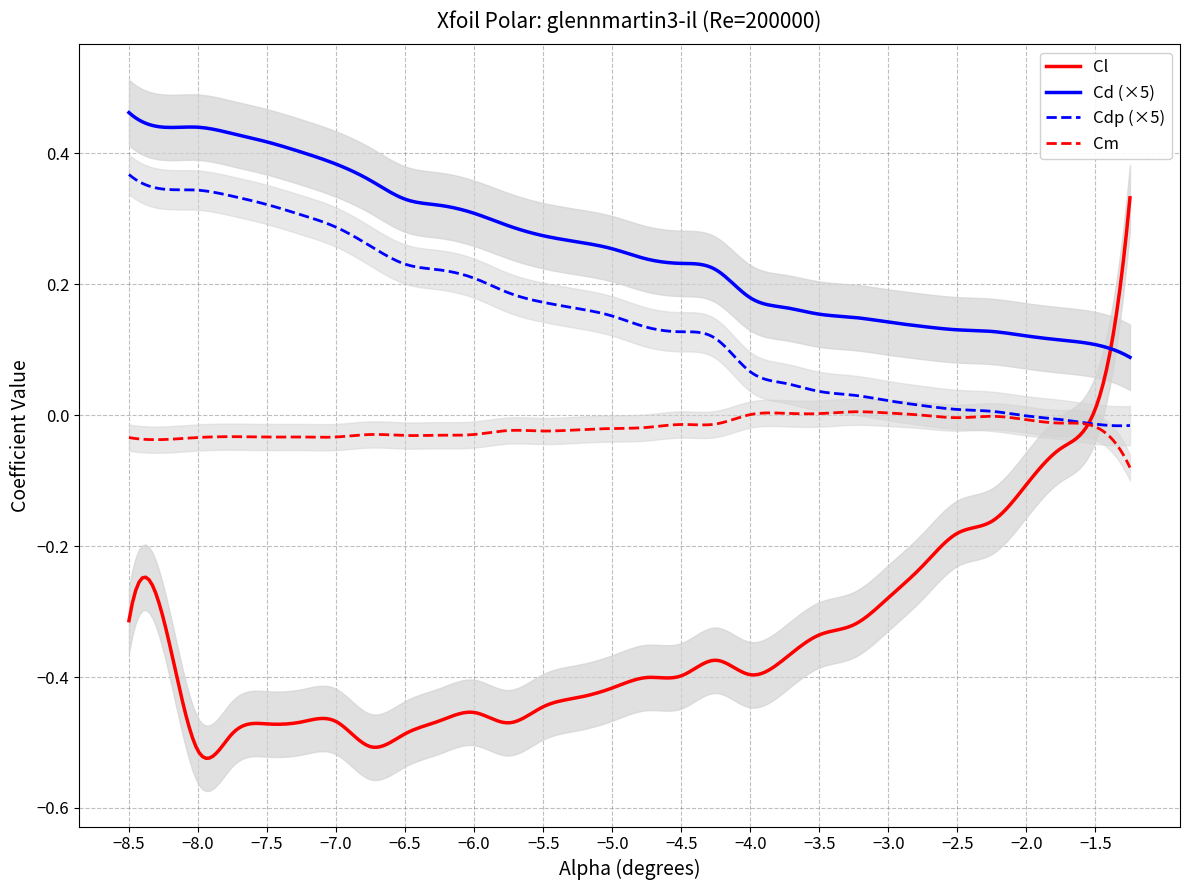

Rank the categories by Cdp value from lowest to highest.

29, 28, 27, 26, 25, 24, 23, 22, 21, 20, 19, 18, 17, 16, 15, 14, 13, 12, 11, 10, 9, 8, 7, 6, 5, 4, 3, 2, 1, 0